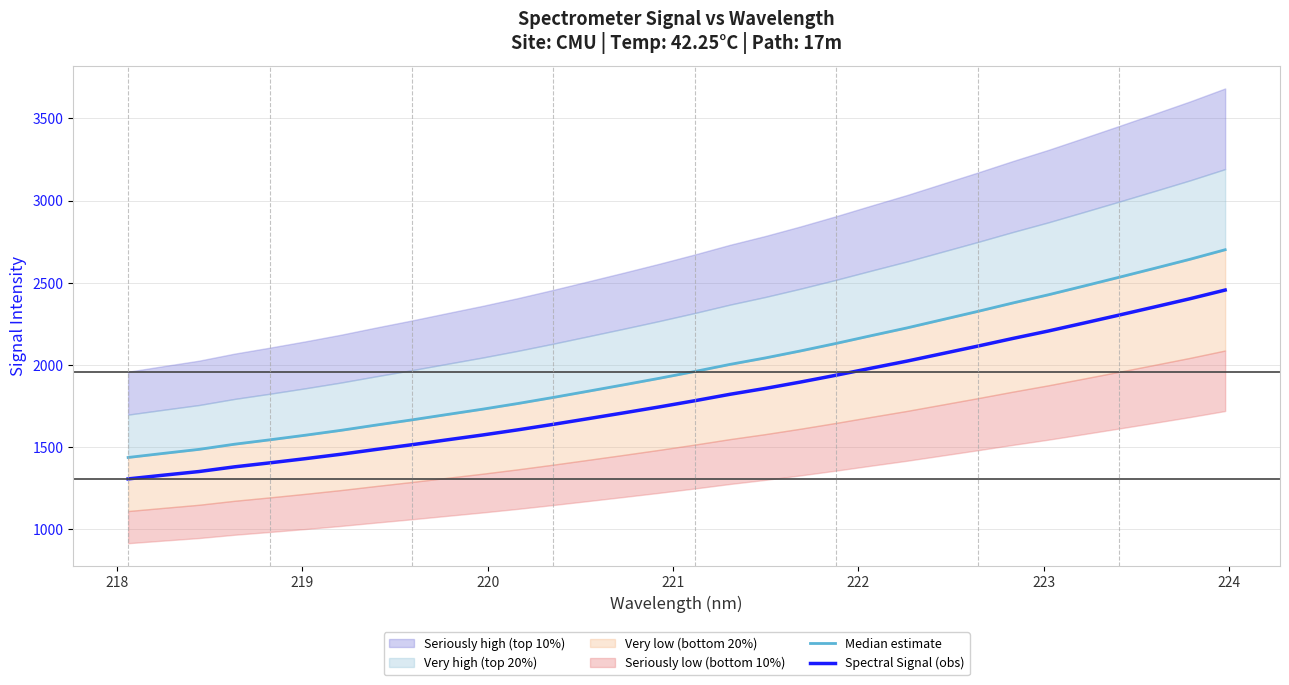

List the series in order of their overall mean, lowest first.

Spectral Signal (obs), Median estimate